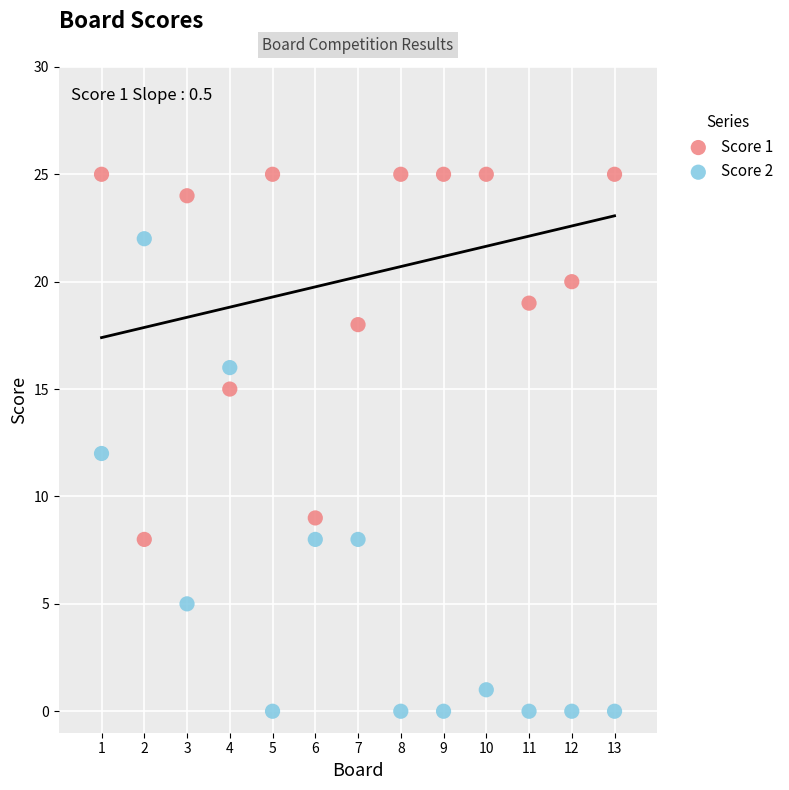

In the Score 2 series, what Y value is closest to 11?

12